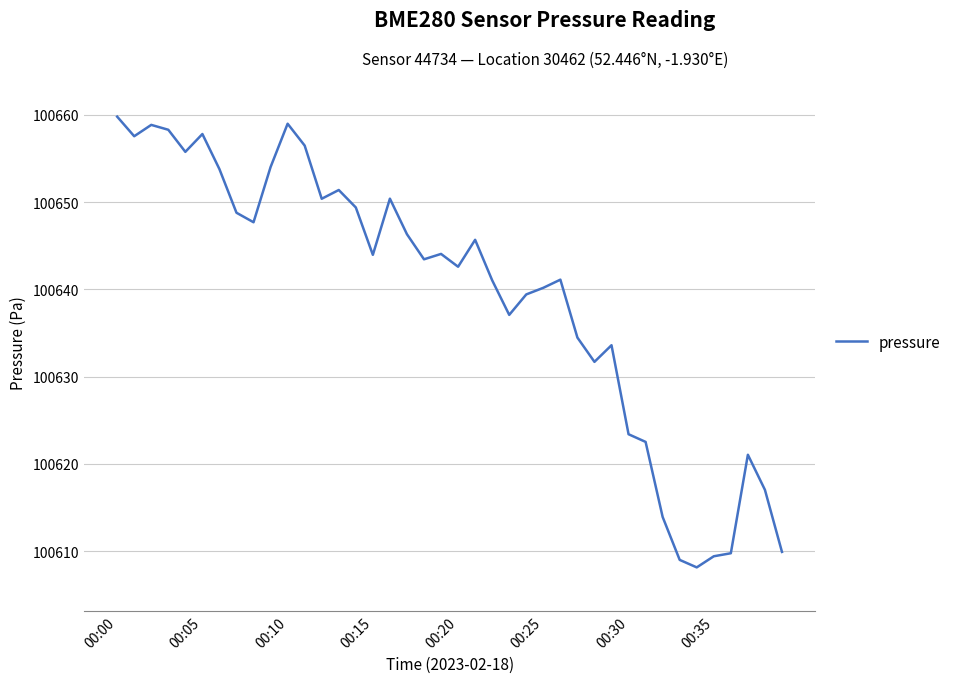

Does the chart have visible grid lines?

Yes